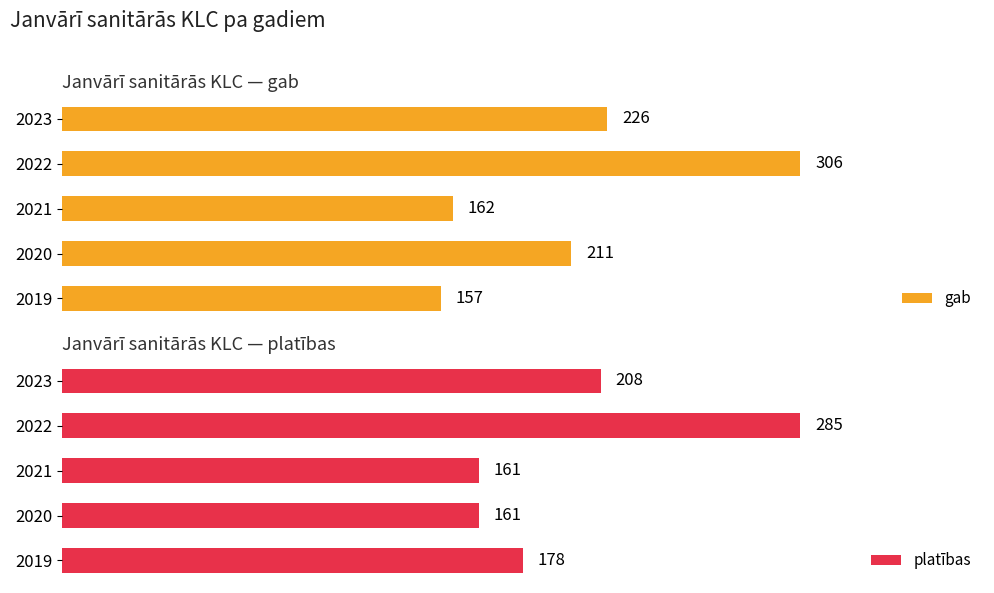

How many bars are there in total?

10